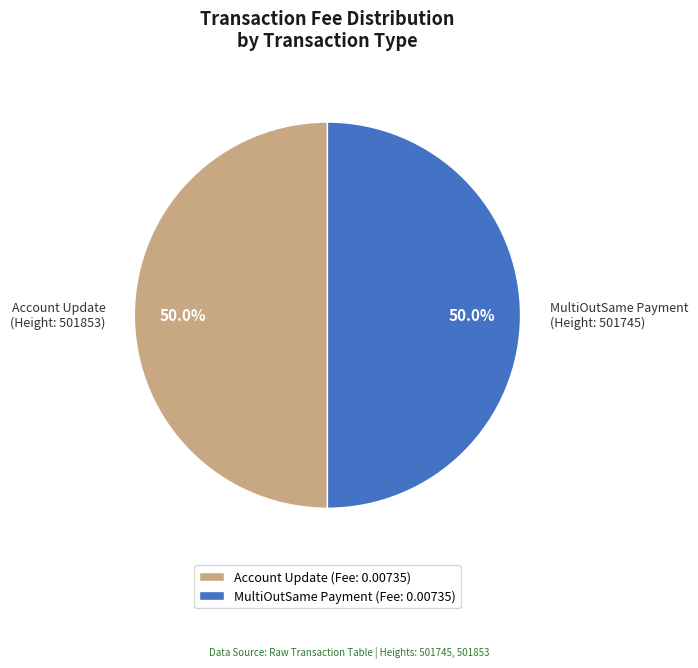

Count the number of slices in the pie.

2